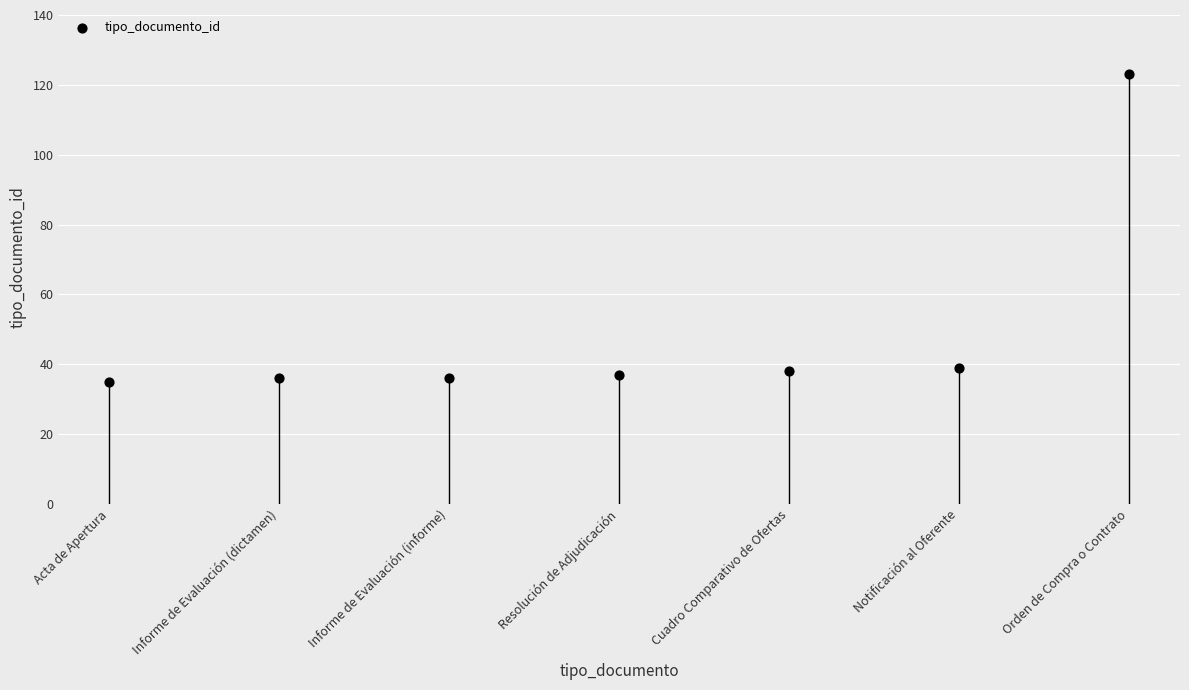

What is the average Y value?

49